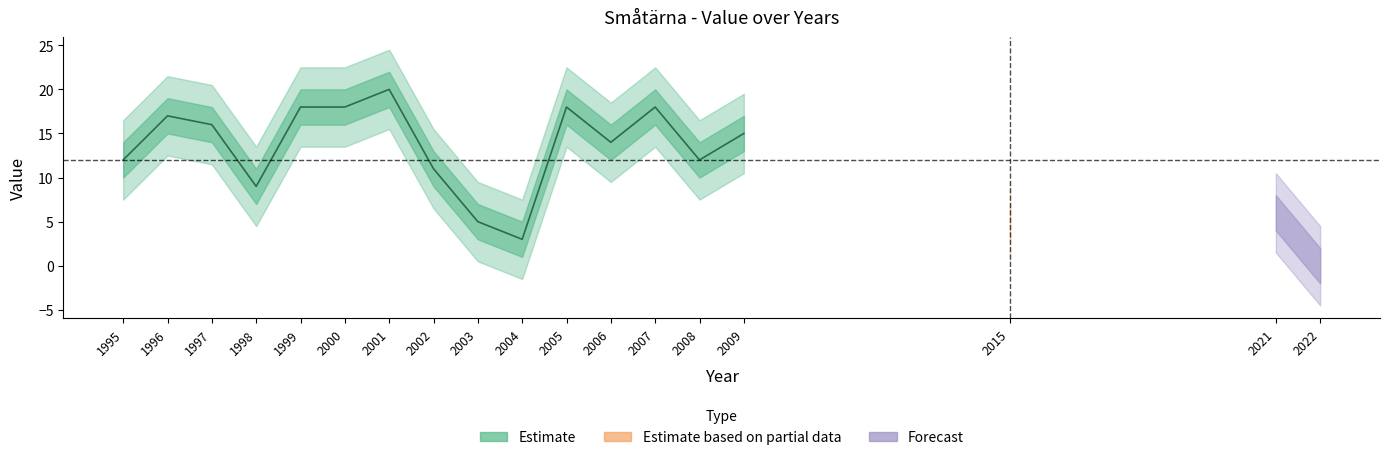

Reading left to right, extract all data points from this chart.

Totalt: 12	17	16	9	18	18	20	11	5	3	18	14	18	12	15	5	6	0
Småtärna: 12	17	16	9	18	18	20	11	5	3	18	14	18	12	15	5	6	0